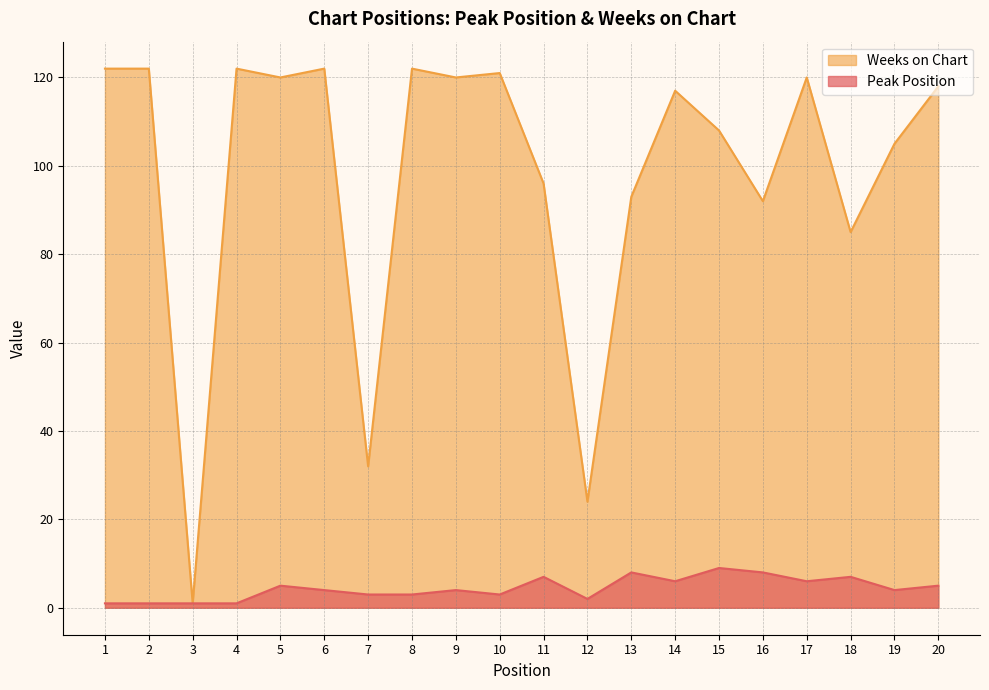

Rank the series by their average value, from highest to lowest.

Weeks on Chart, Peak Position